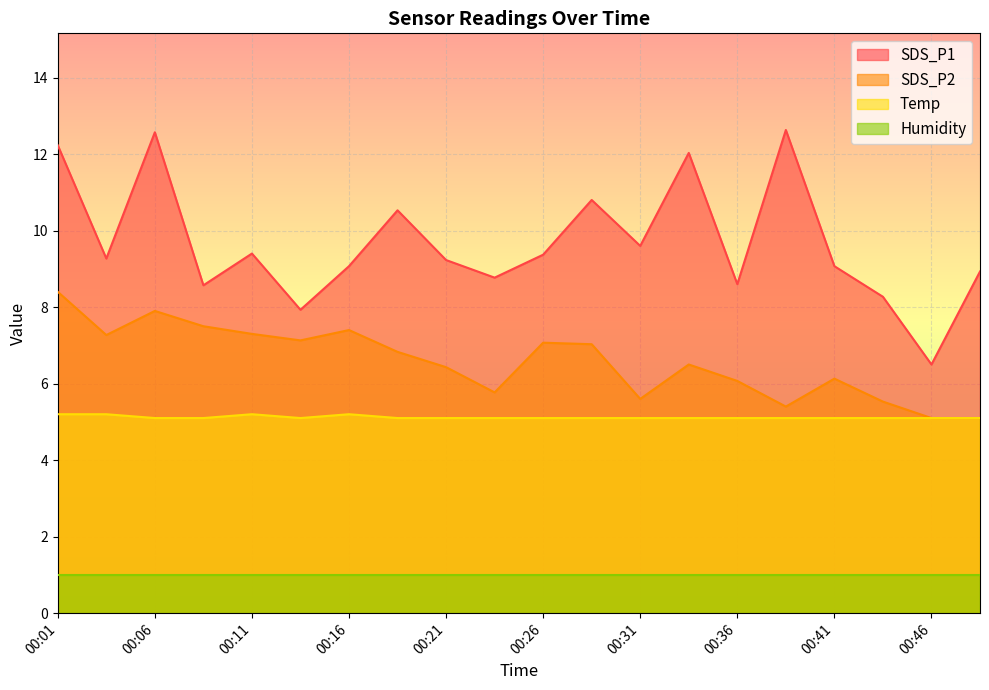

Where is Temp nearest to the value 5?

00:06